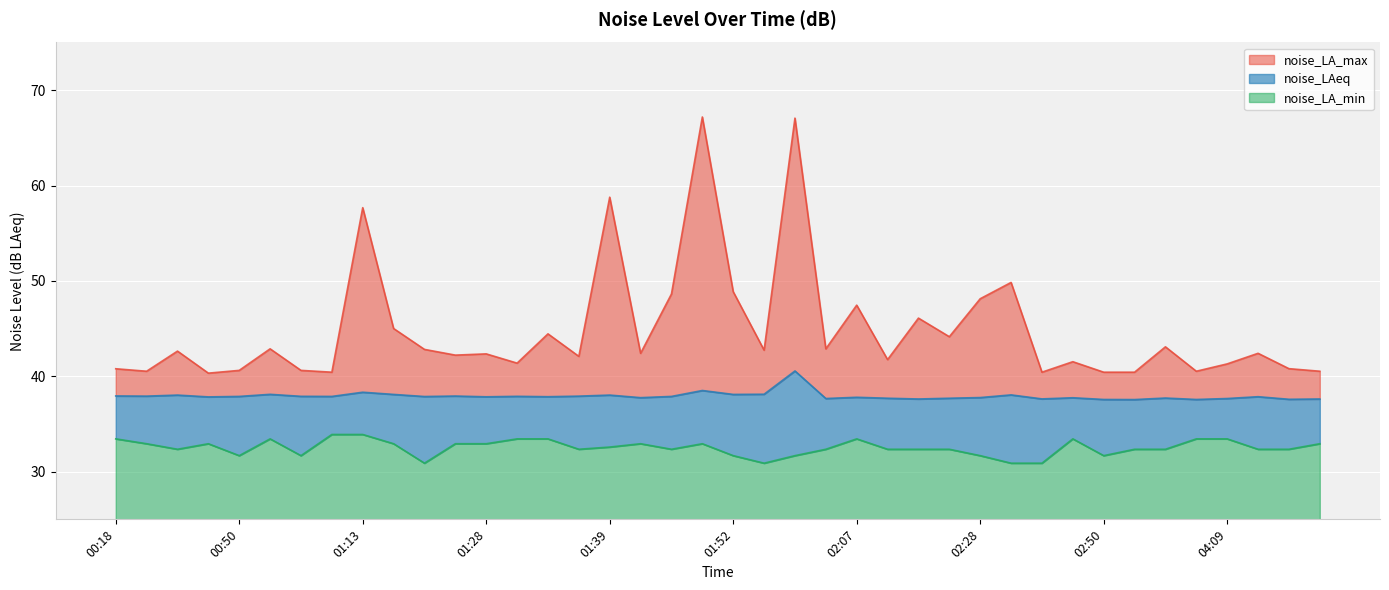

The noise_LA_max series shows 14.0 at 01:02. True or false?

False